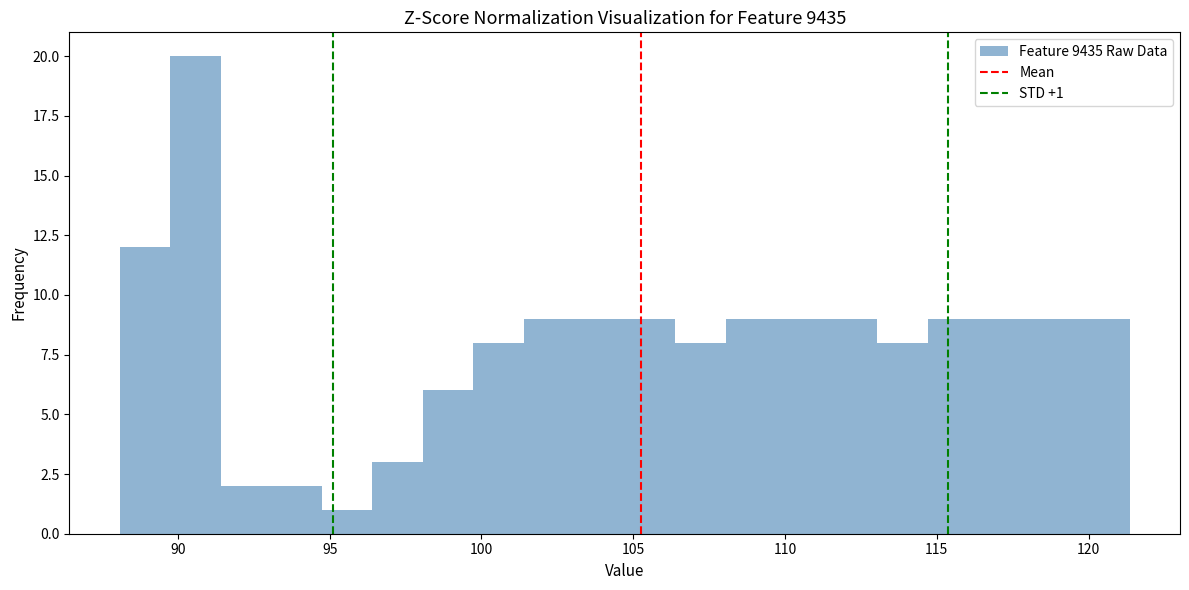

Around what value on the x-axis is the tallest bar? Give the approximate position of its centre, as read against the axis.

90.5